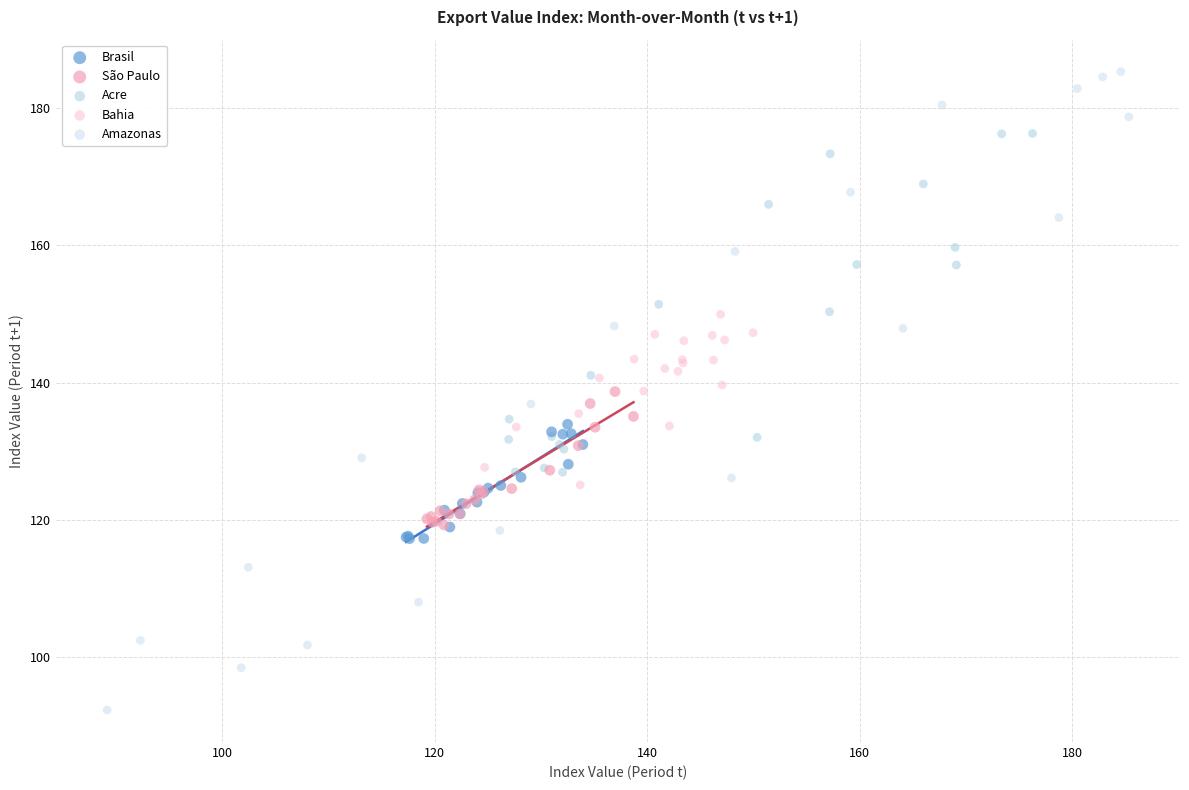

Which series contains the lowest Y value?

Amazonas